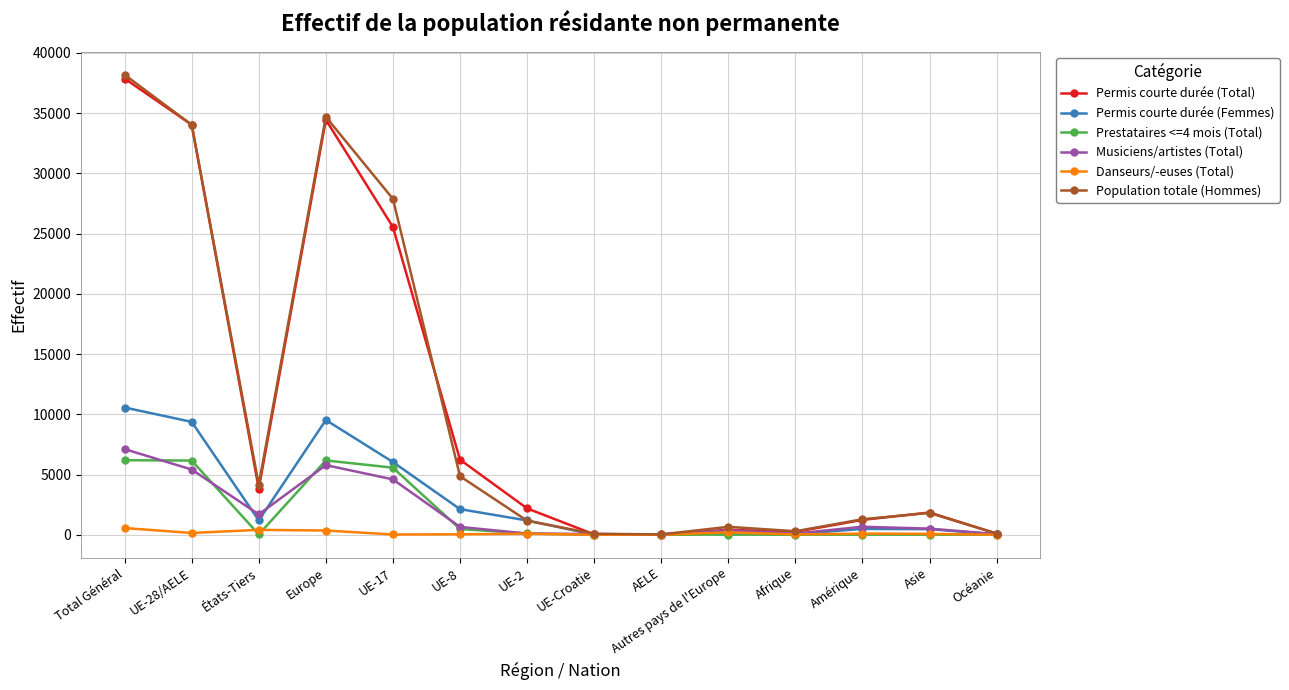

What is the difference between the second highest and minimum values in the Population totale (Hommes) series?

34653